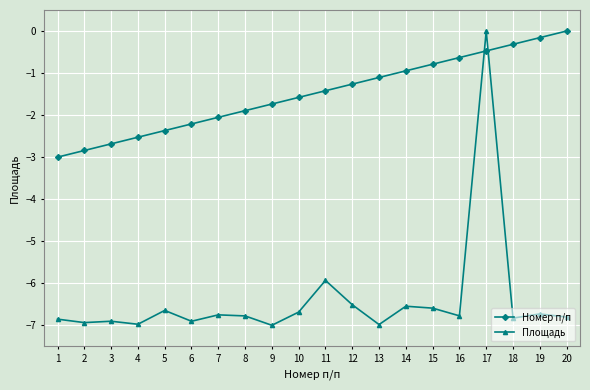

Which series has the widest spread of values?

Площадь